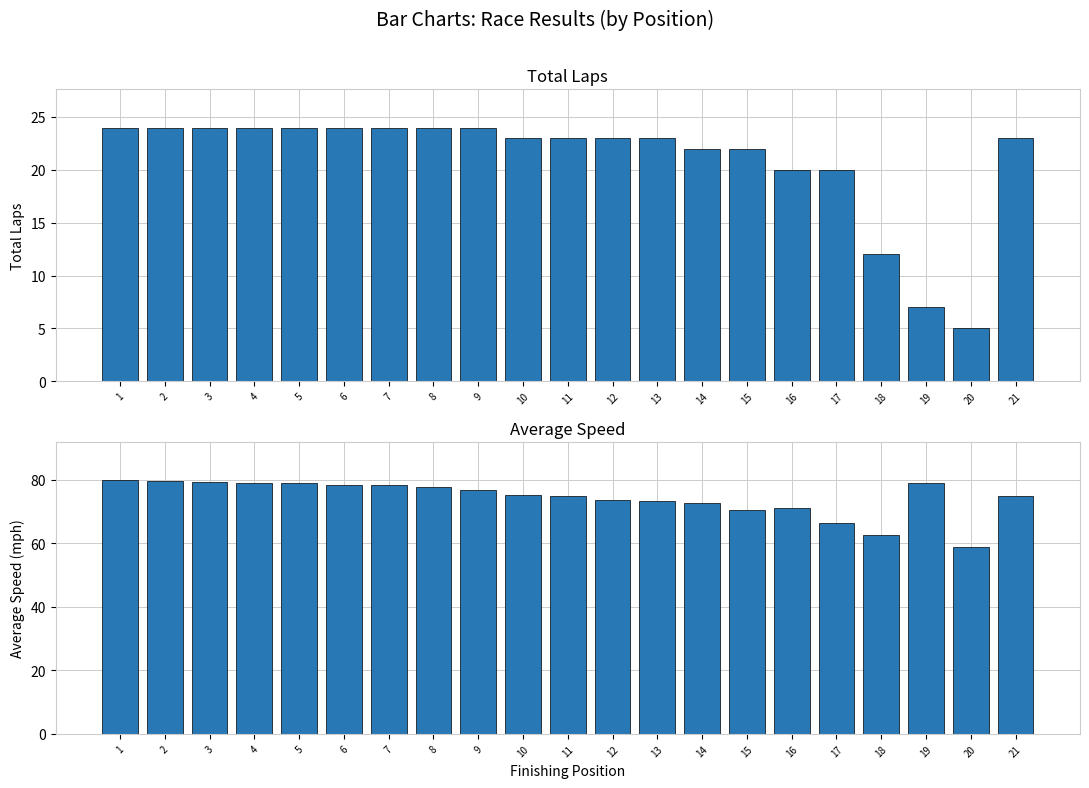

Is it true that Total Laps equals 23.0 at 13?

True